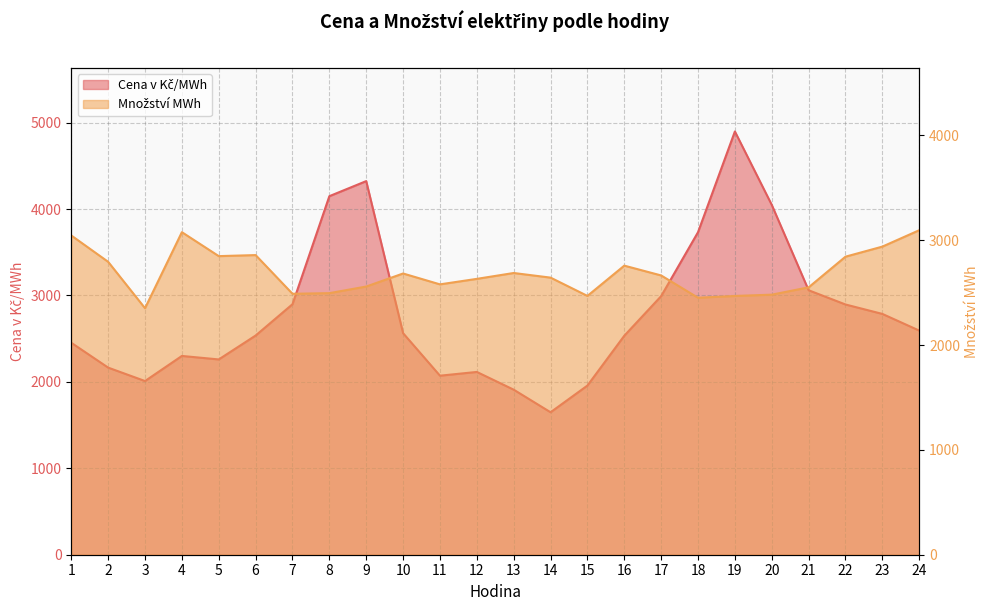

Reading left to right, extract all data points from this chart.

Cena v Kč/MWh: 1=2452.5	2=2164.9	3=2009.6	4=2300.0	5=2259.6	6=2536.1	7=2898.4	8=4148.6	9=4323.1	10=2563.4	11=2071.5	12=2114.9	13=1909.7	14=1648.3	15=1957.4	16=2533.8	17=2992.1	18=3731.9	19=4897.5	20=4048.1	21=3060.0	22=2895.4	23=2786.3	24=2593.4
Množství MWh: 1=3045.6	2=2794.4	3=2351.8	4=3077.2	5=2848.7	6=2858.6	7=2489.5	8=2495.5	9=2558.5	10=2683.0	11=2579.3	12=2631.7	13=2687.7	14=2643.6	15=2469.1	16=2757.9	17=2664.3	18=2451.5	19=2468.6	20=2481.0	21=2550.8	22=2843.4	23=2939.4	24=3095.8